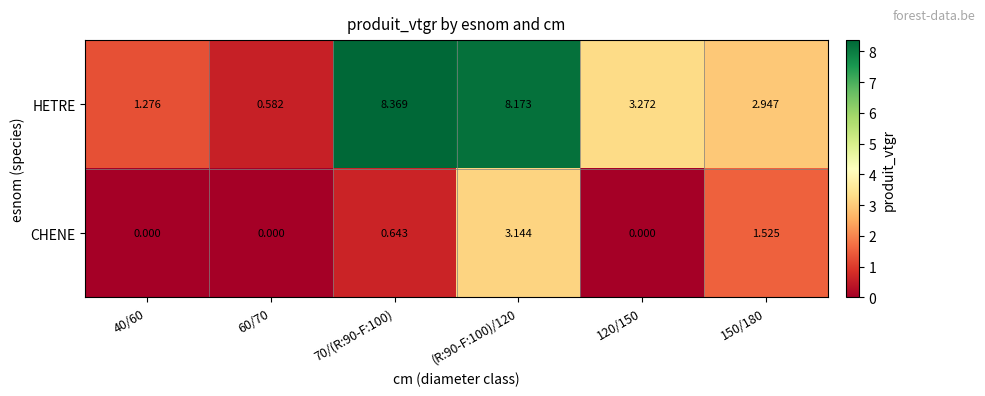

Count the number of categories in the chart.

6